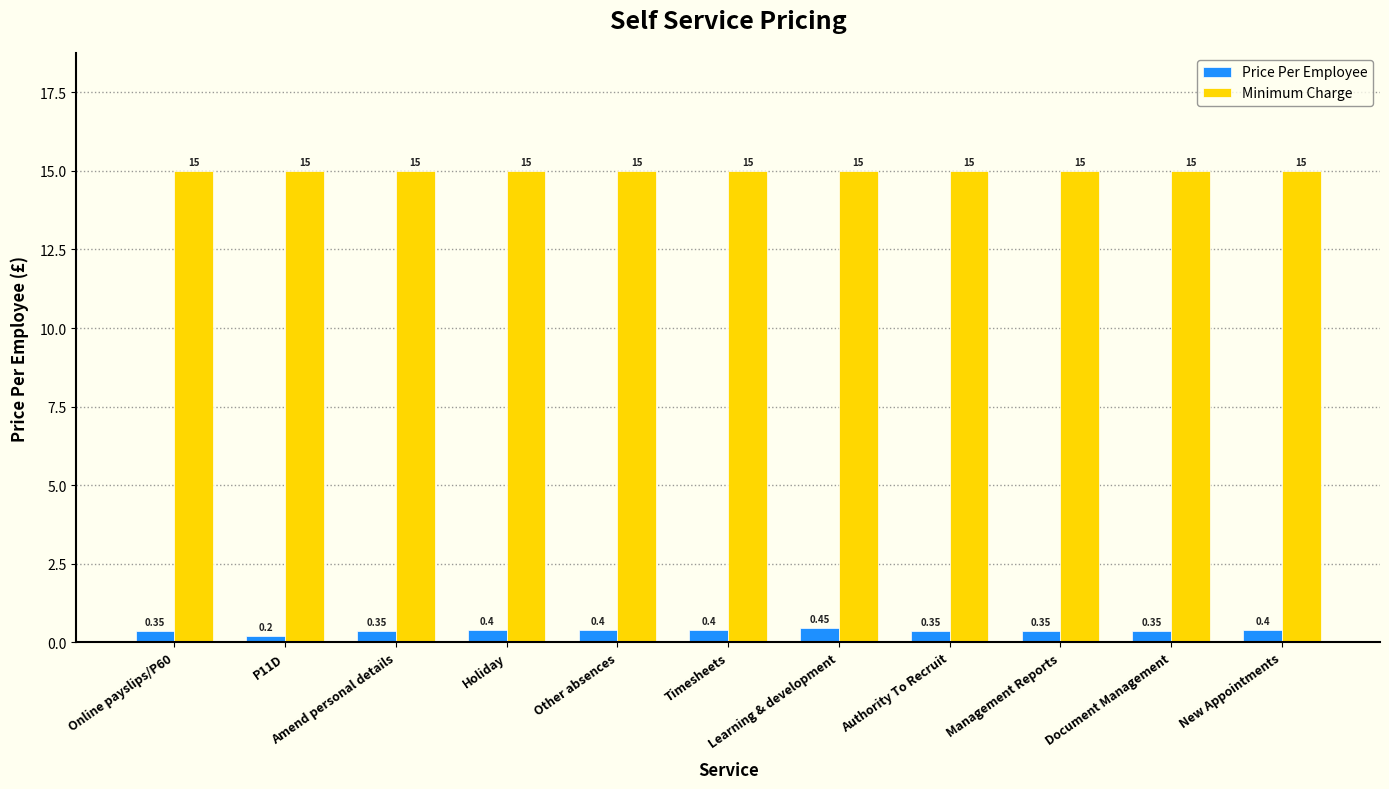

Which series has the widest spread of values?

Price Per Employee